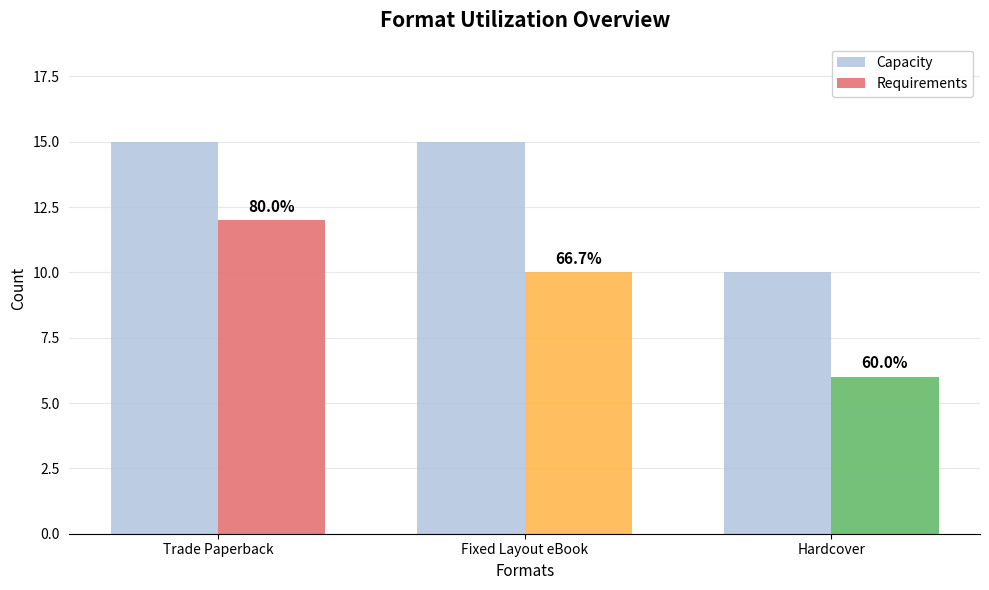

Does the chart contain any negative values?

No